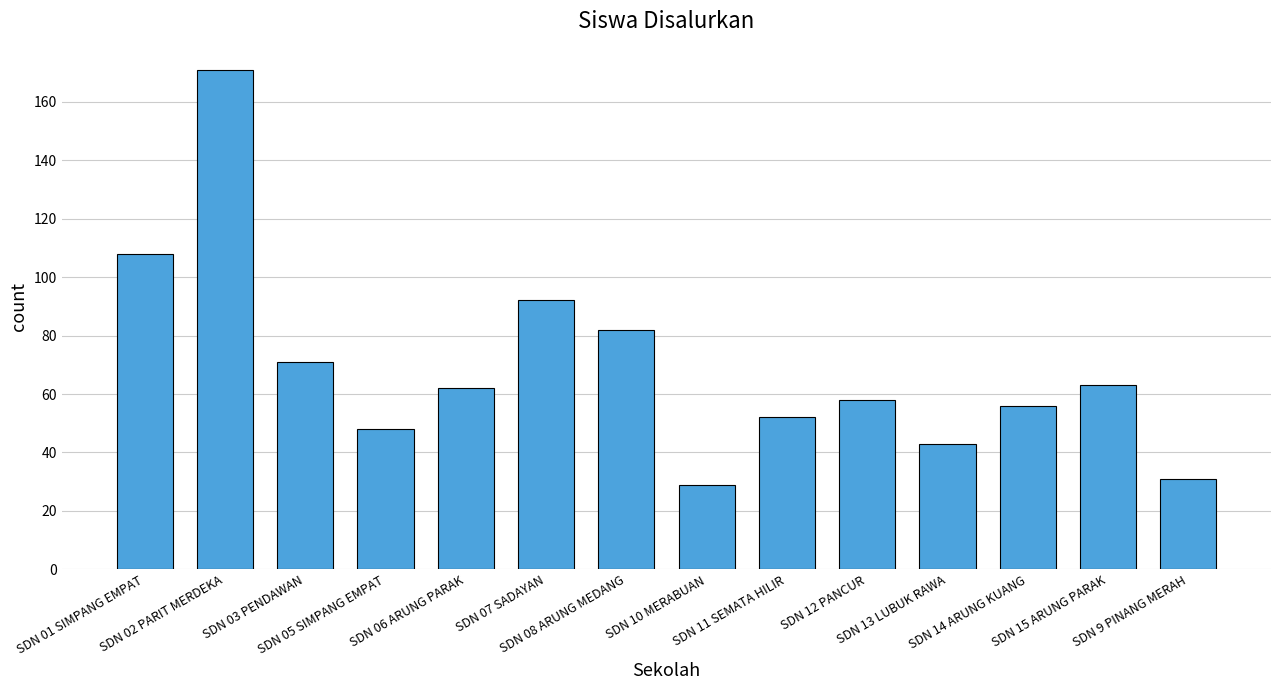

True or false: the data shows 92 at SDN 07 SADAYAN.

True